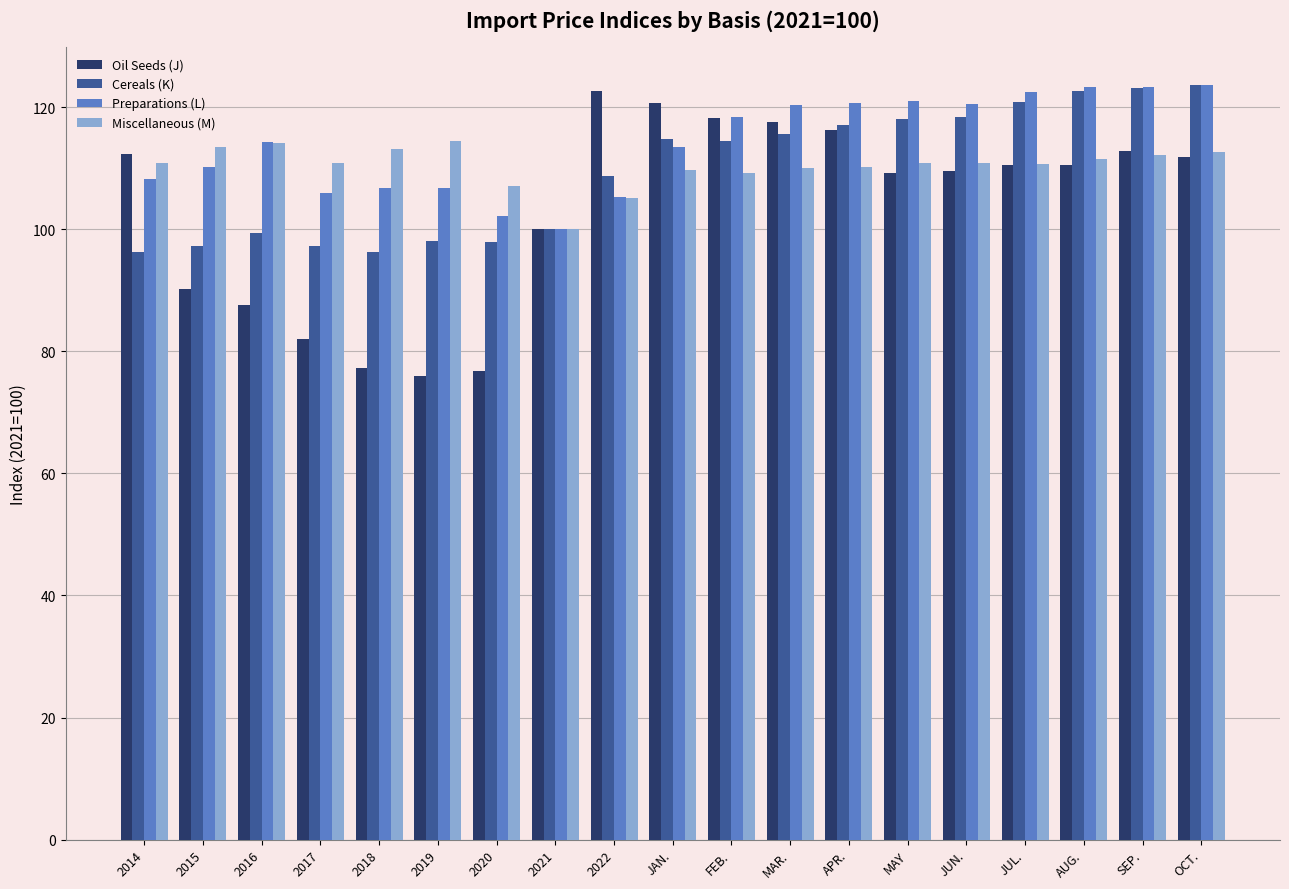

What is the difference between the Preparations (L) values at 2021 and JUN.?

20.5